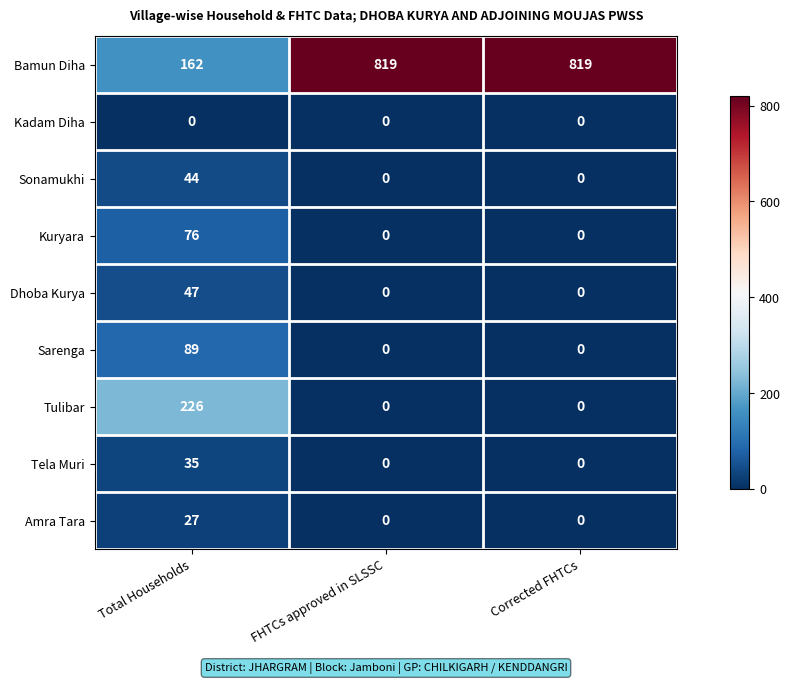

True or false: Dhoba Kurya has a value of 65 at Total Households.

False